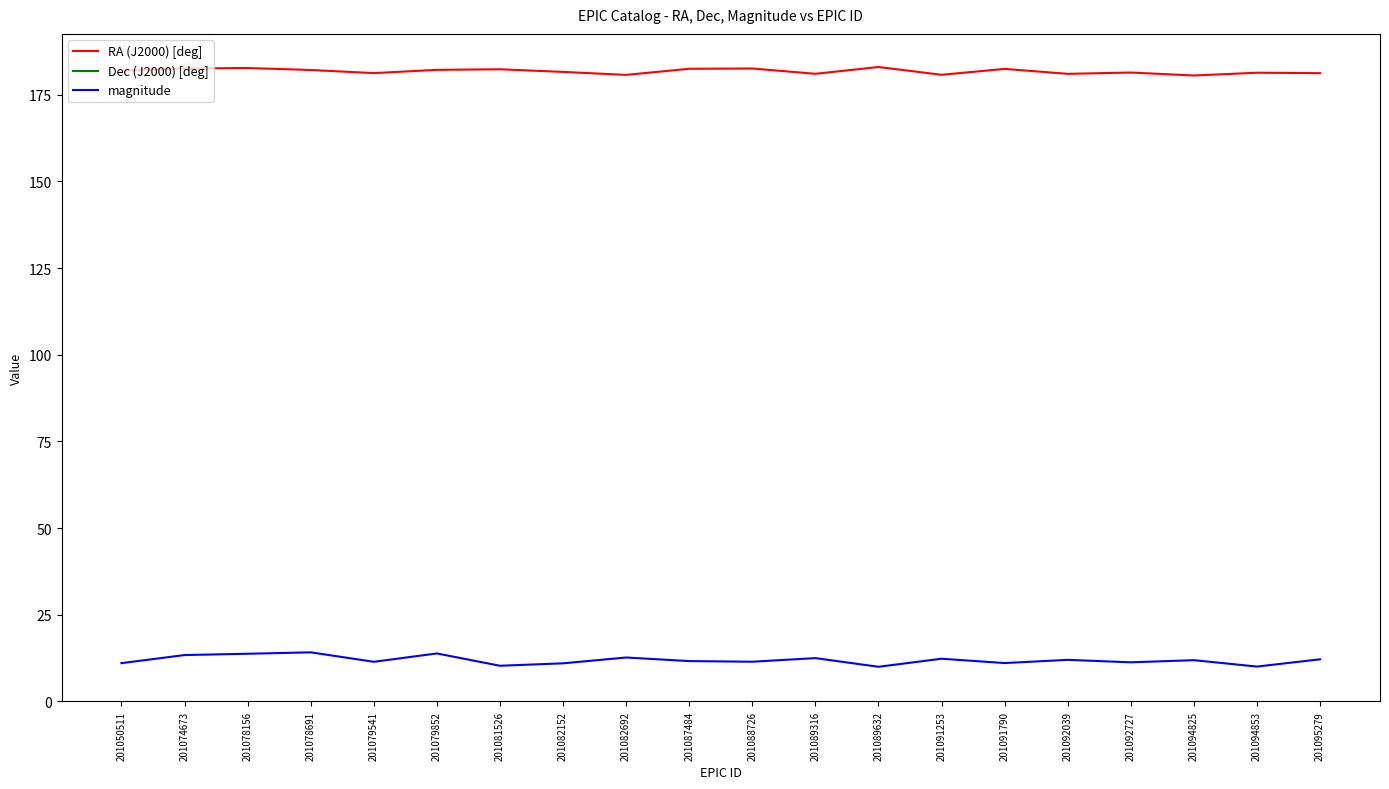

How many lines are shown in the chart?

3